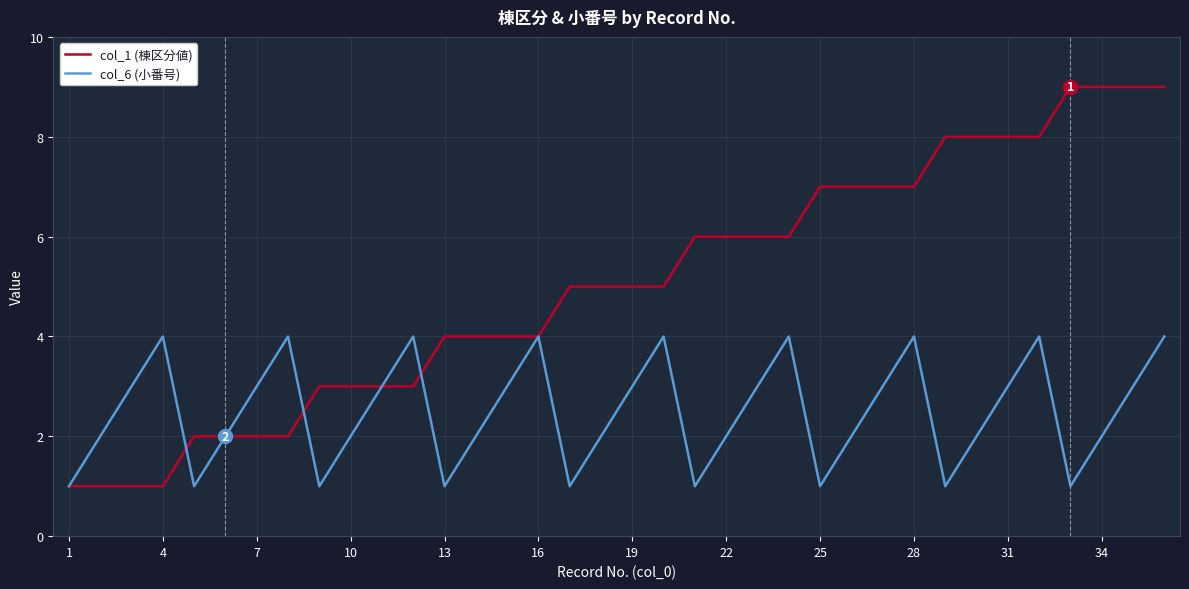

What is the maximum value shown in the chart?

9